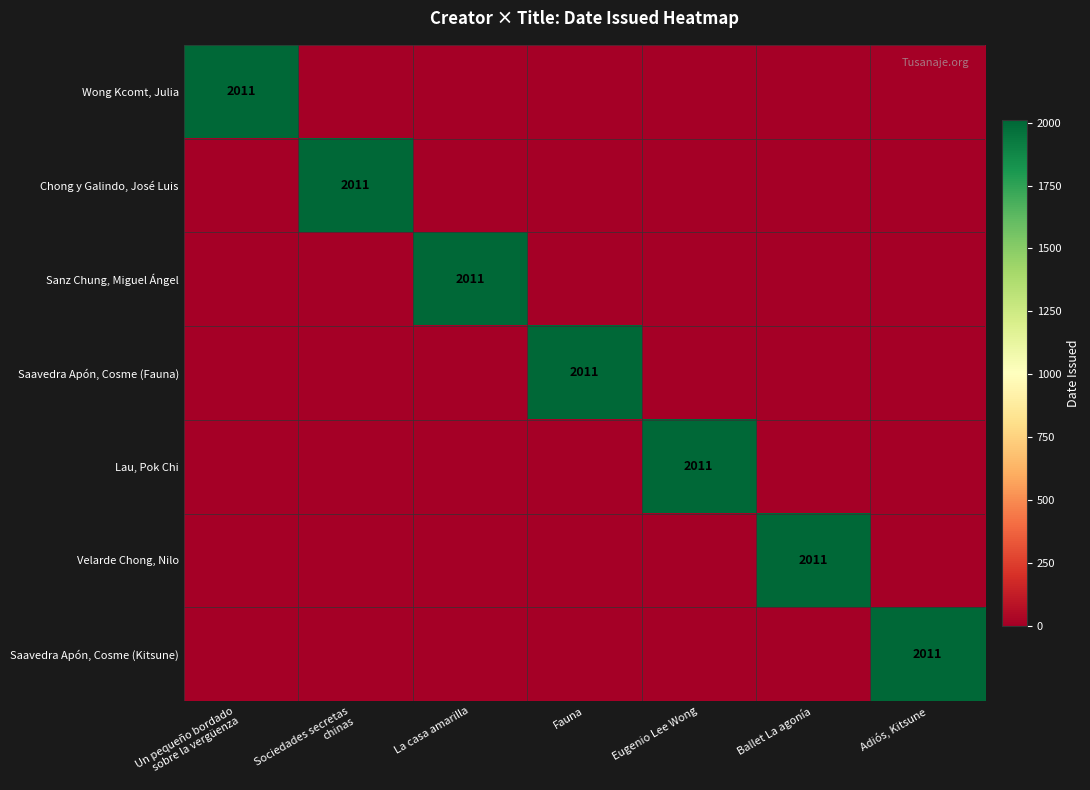

True or false: Lau, Pok Chi has a value of 2011 at Eugenio Lee Wong.

True